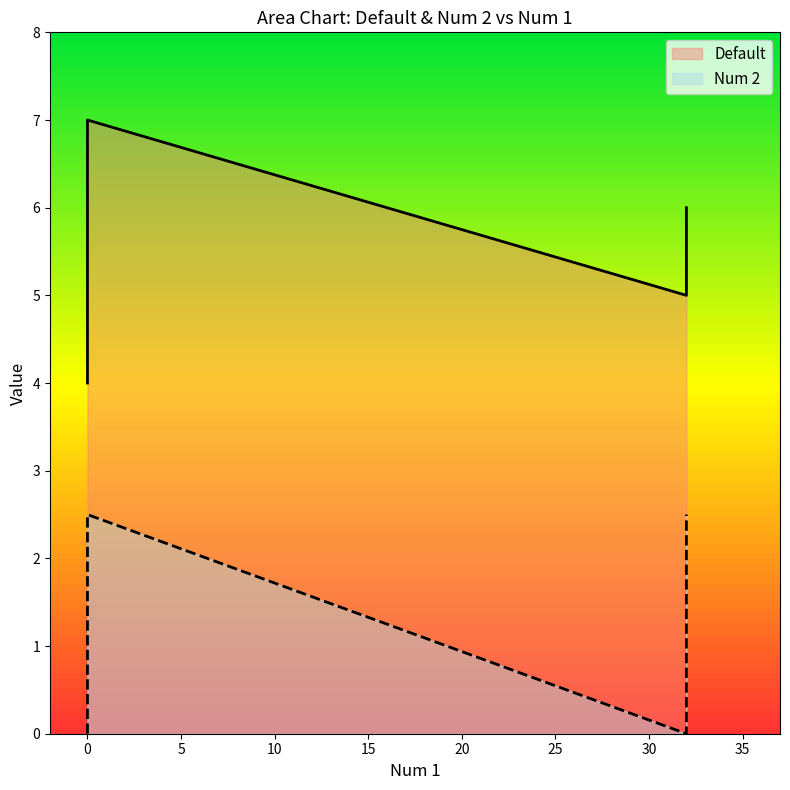

Which has a higher value, 32 or 0?

32